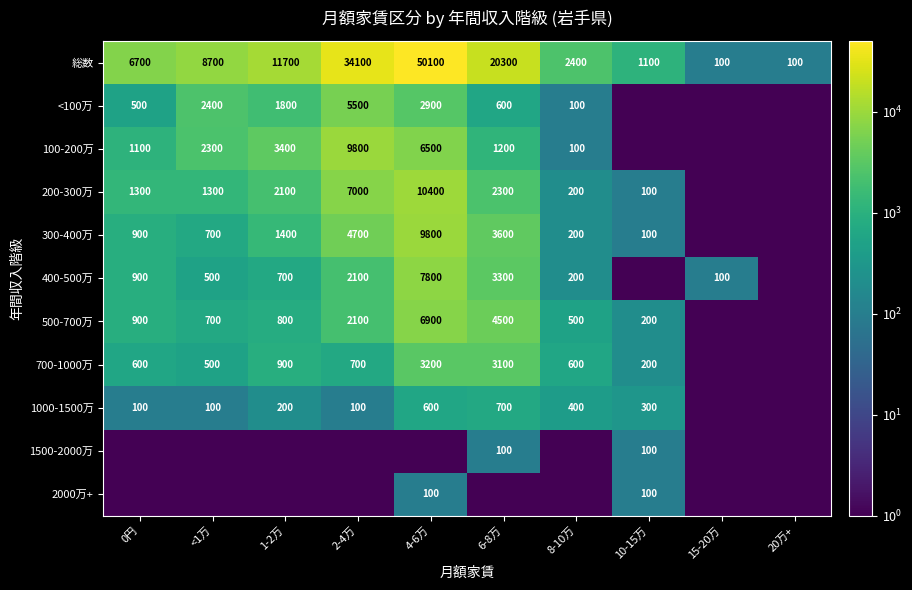

True or false: 300-400万 has a value of 4700.0 at 2-4万.

True